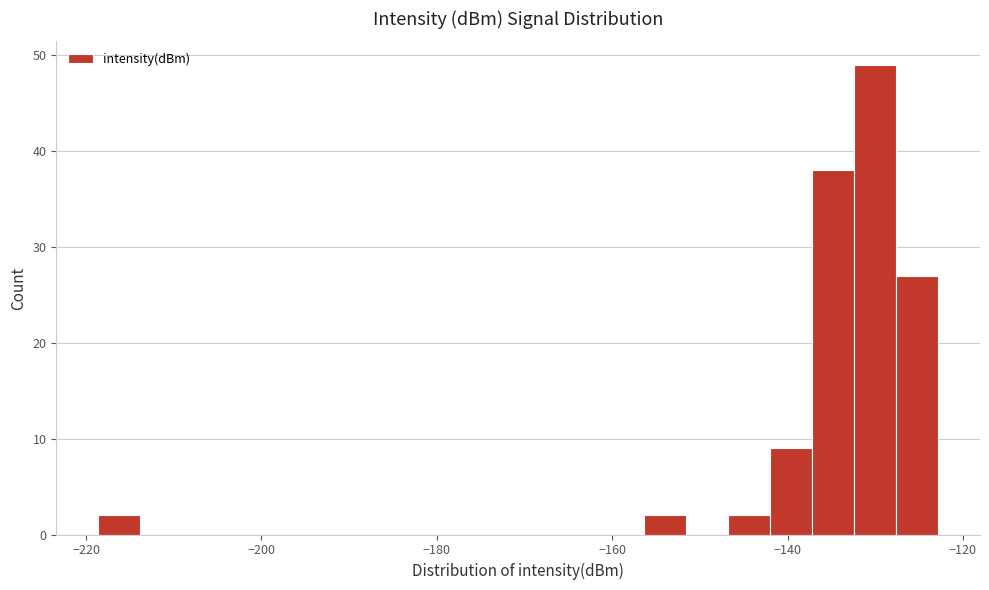

Around what value on the x-axis is the tallest bar? Give the approximate position of its centre, as read against the axis.

-130